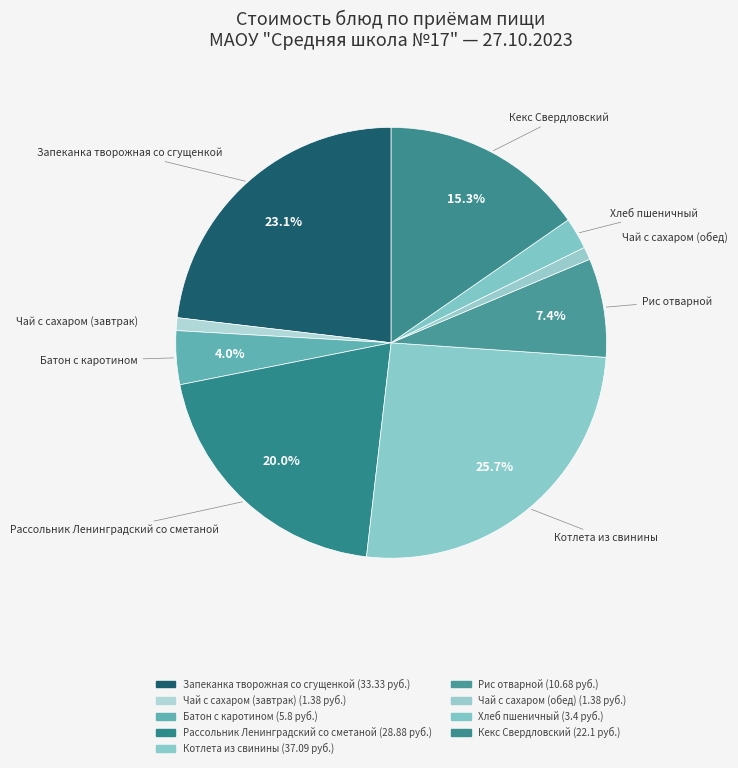

To the nearest percent, what percentage of the pie is Рассольник Ленинградский со сметаной?

20%